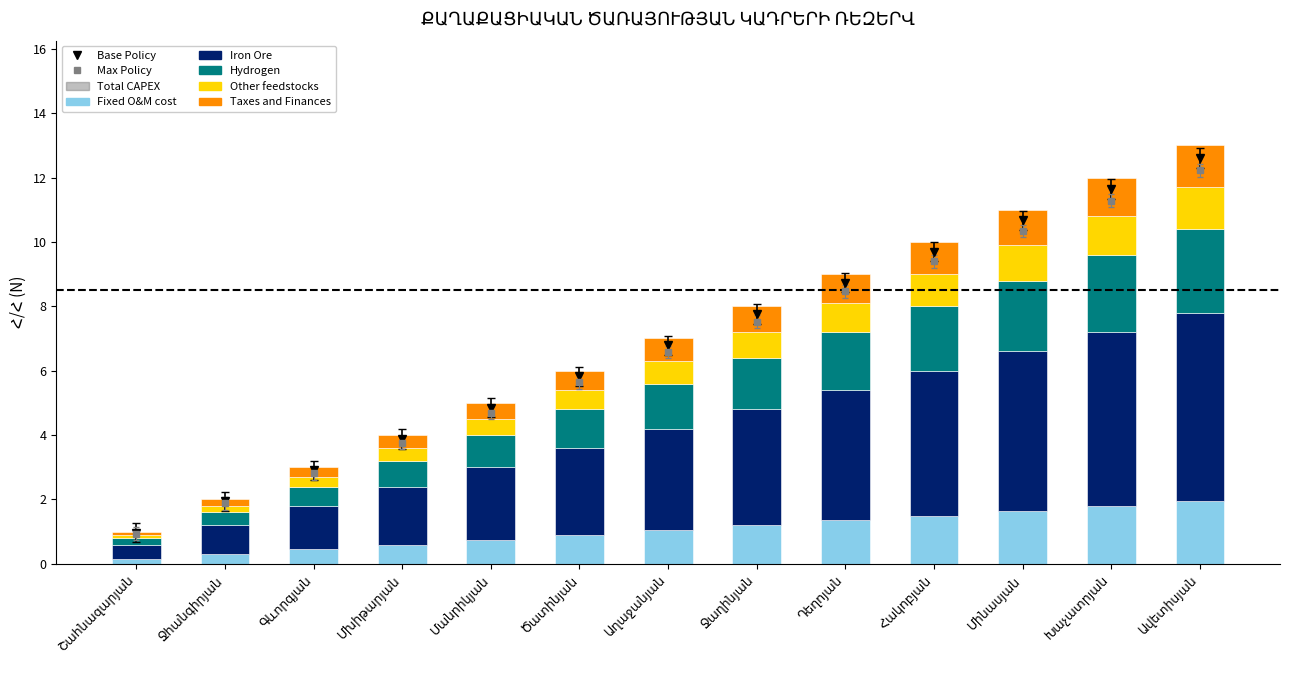

What position from the left is Ջաղինյան?

8